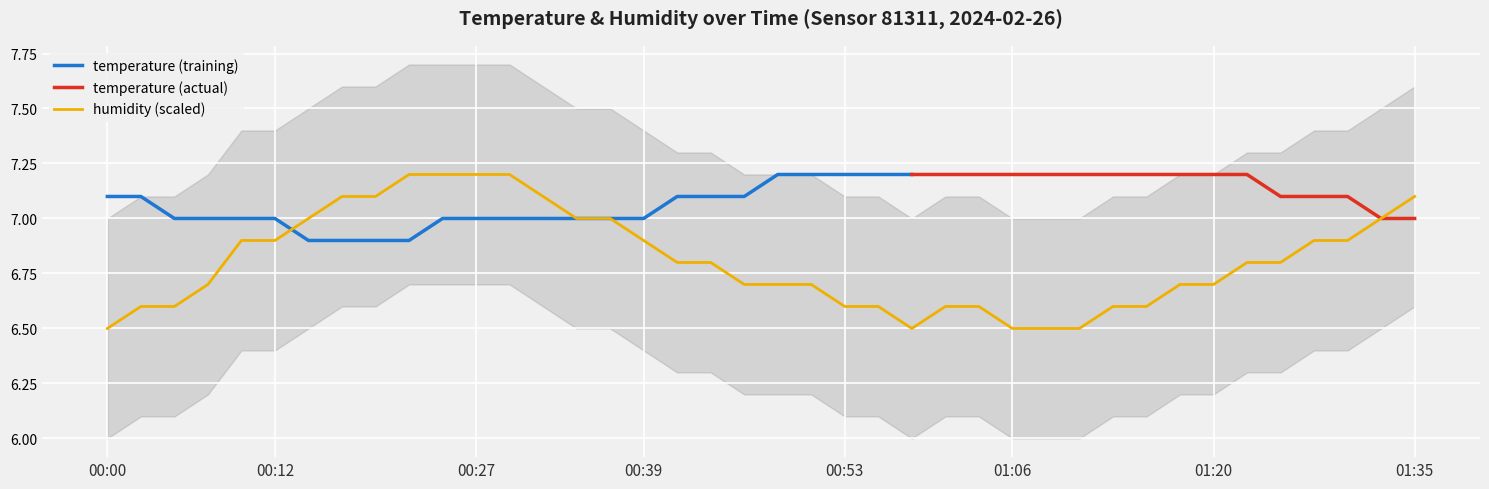

Which label corresponds to the smallest value in the chart?

00:00